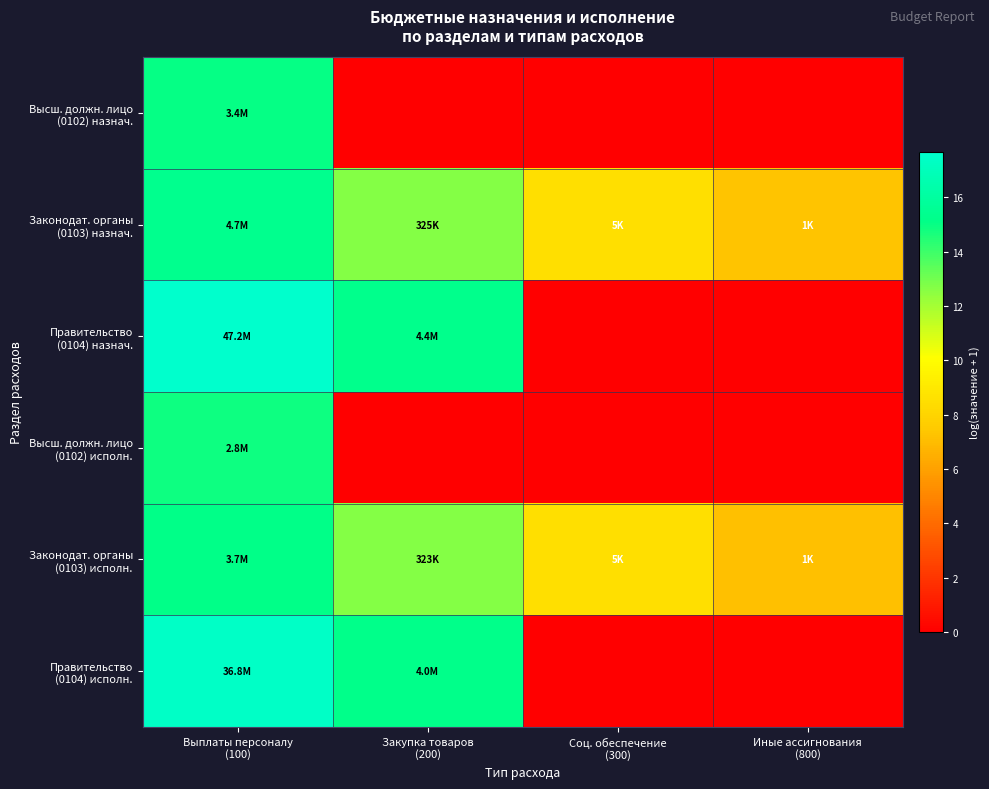

At how many categories does at least one series exceed 8?

3